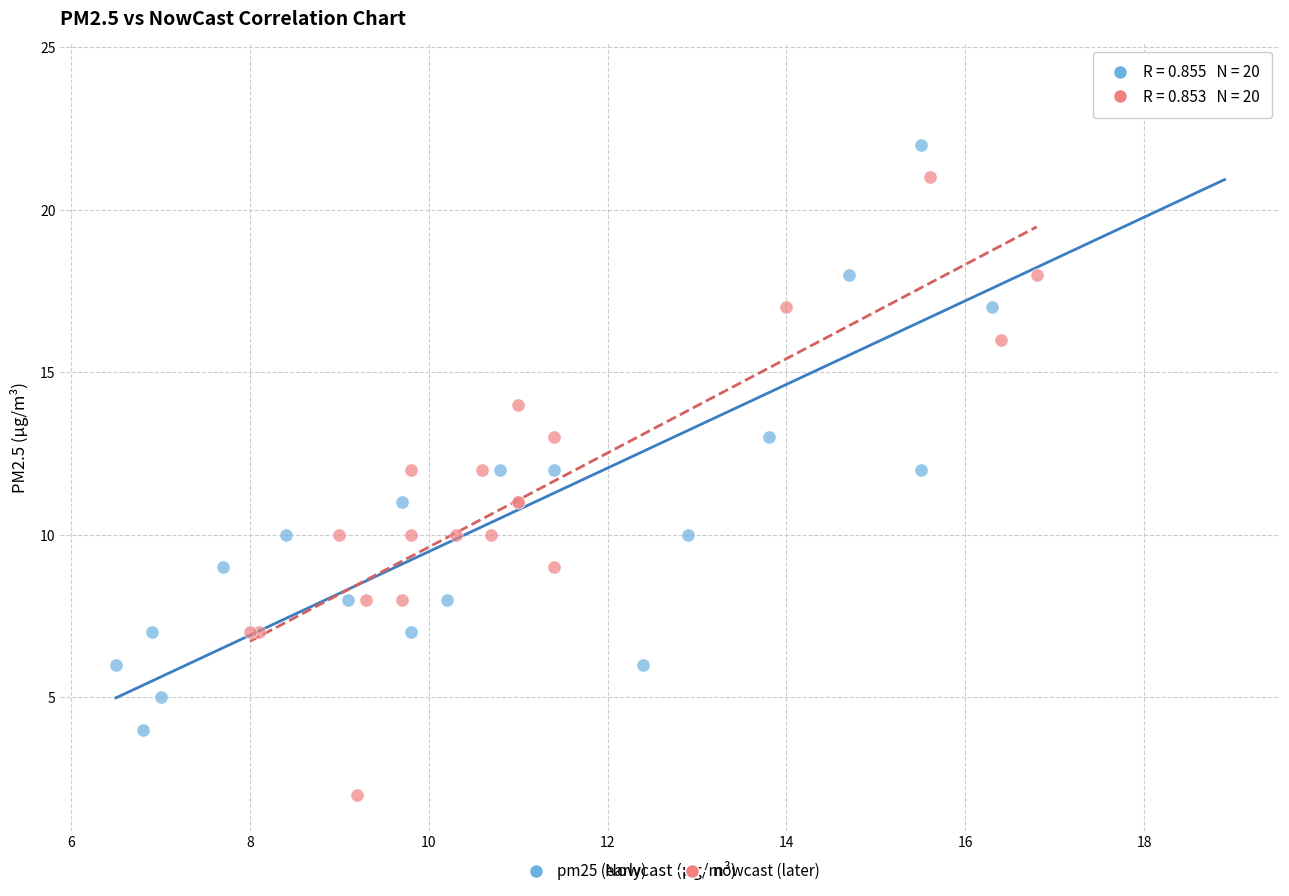

Which series contains the highest Y value?

pm25 (early)